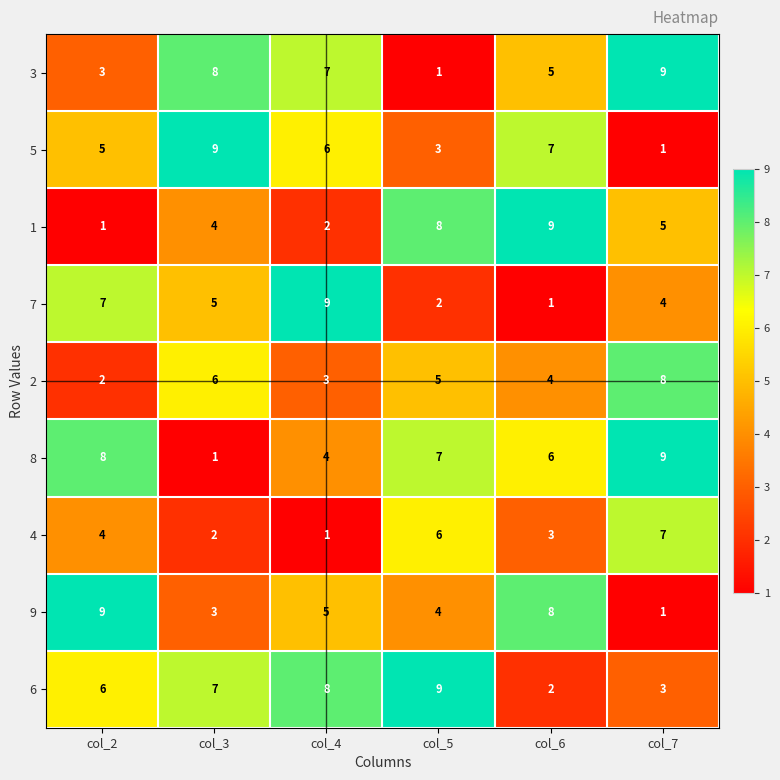

What is the difference between the maximum and minimum values in the 8 series?

8